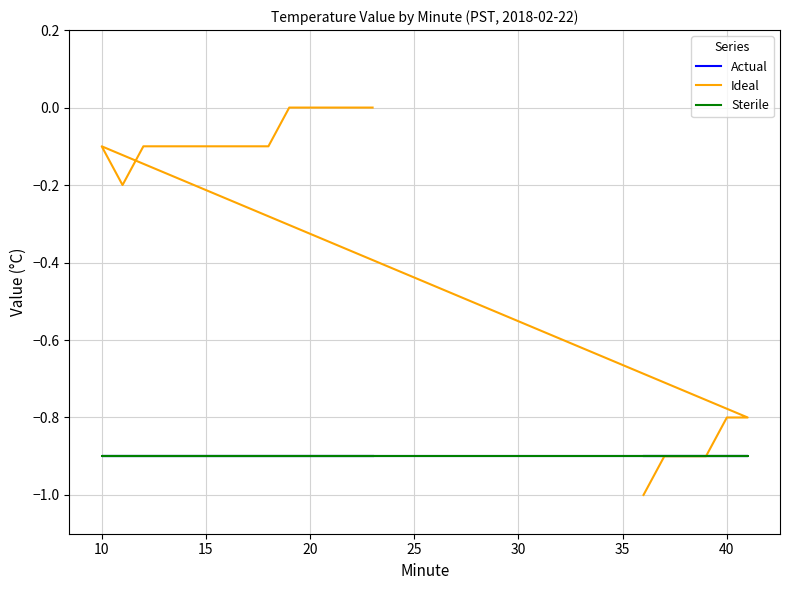

What is the value of the Sterile point at the 2nd from the left?

-0.9